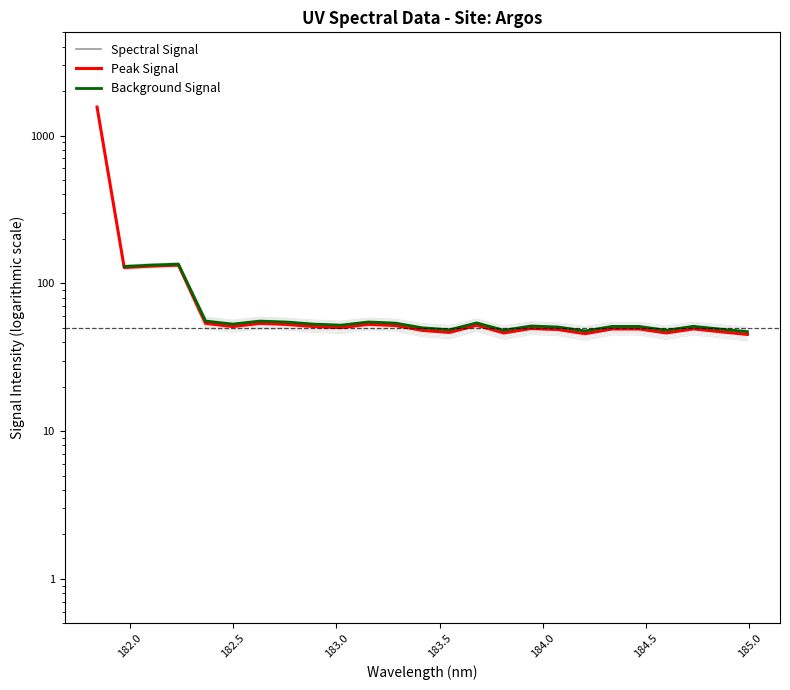

How many distinct data groups are displayed?

3